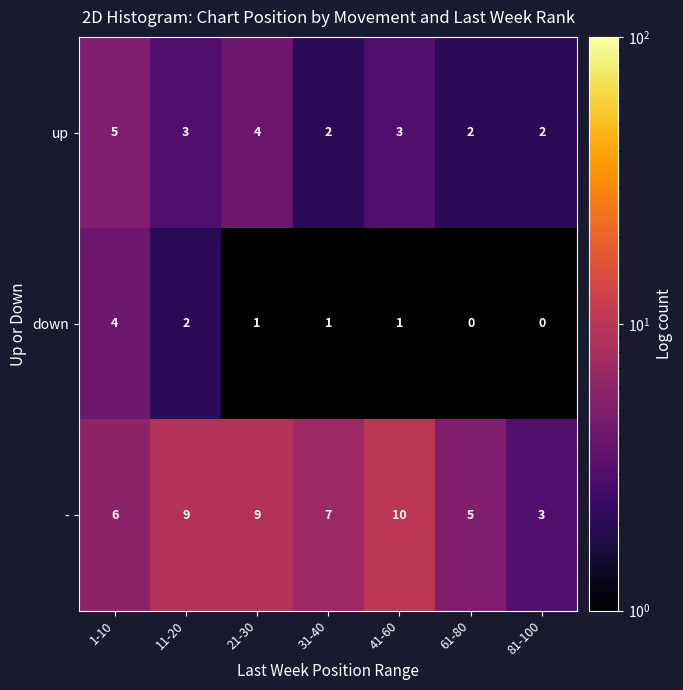

True or false: down has a value of 0 at 31-40.

False